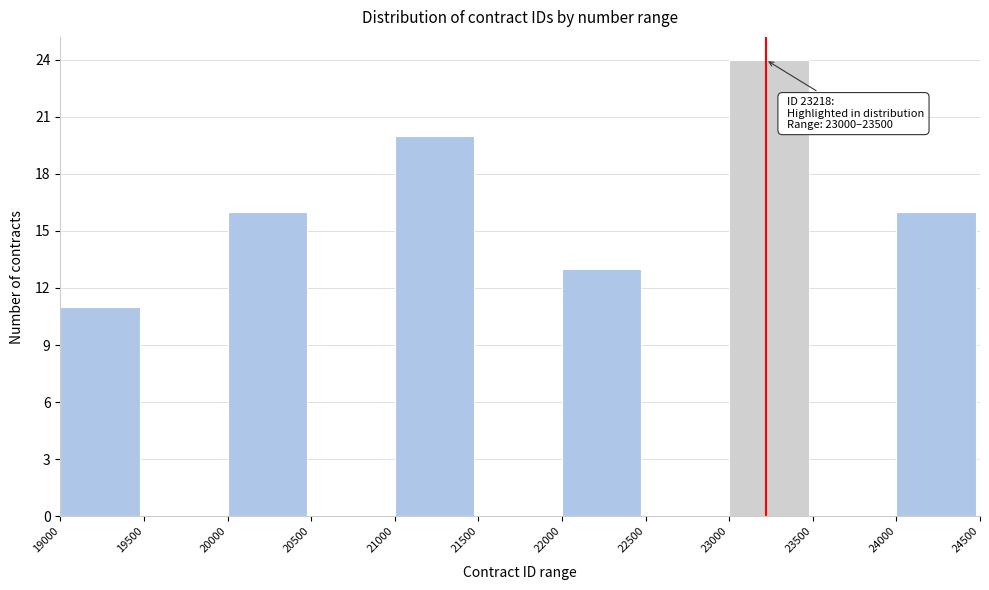

Which range on the x-axis has the tallest bar?

23000 to 23500